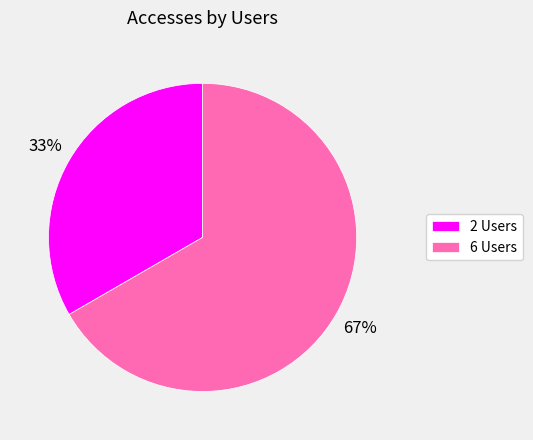

True or false: 2 Users accounts for 33% of the total.

True